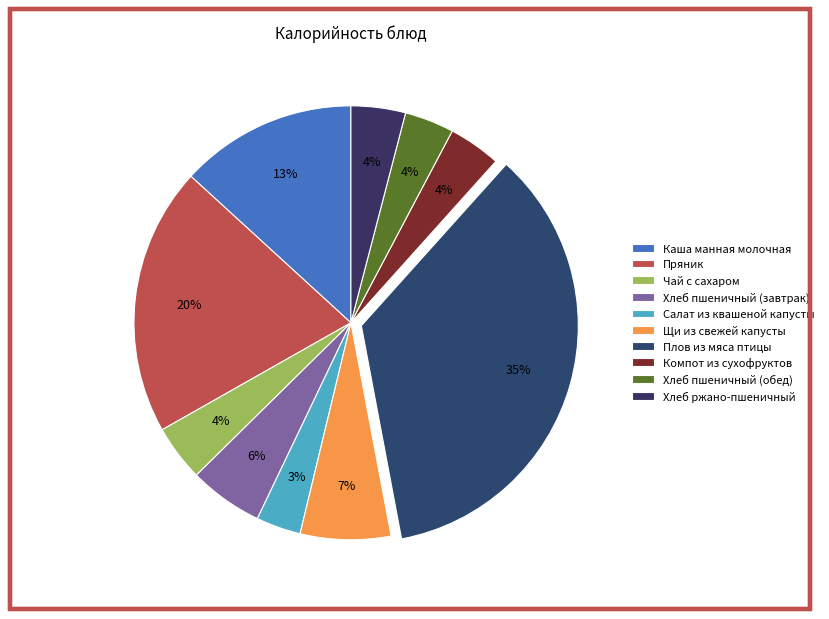

Rank the categories by value from highest to lowest.

Плов из мяса птицы, Пряник, Каша манная молочная, Щи из свежей капусты, Хлеб пшеничный (завтрак), Чай с сахаром, Хлеб ржано-пшеничный, Компот из сухофруктов, Хлеб пшеничный (обед), Салат из квашеной капусты